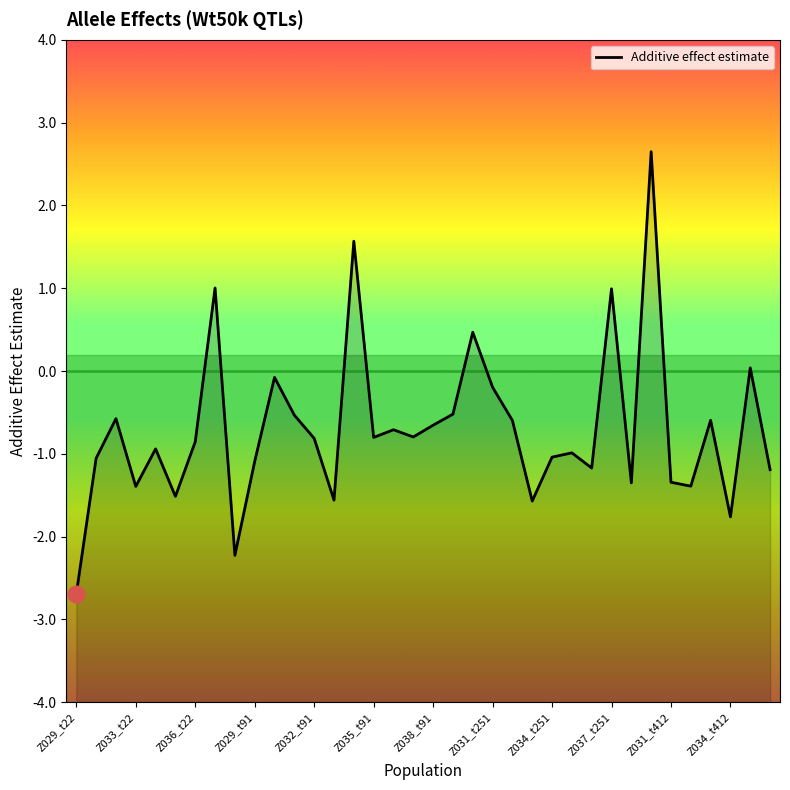

At which category does the data reach its first local valley?

Z033_t22